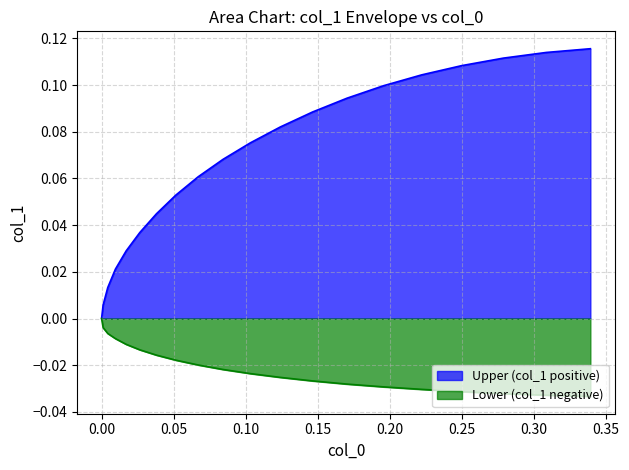

What is the difference between the second highest and second lowest values in the Upper (col_1 positive) series?

0.1